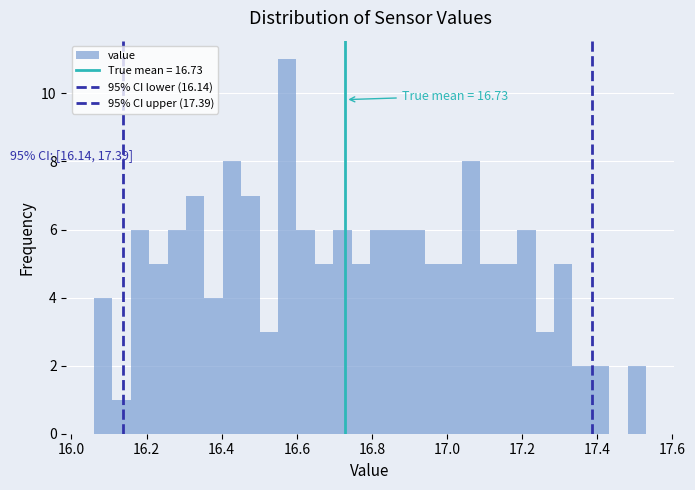

Around what value on the x-axis is the tallest bar? Give the approximate position of its centre, as read against the axis.

16.58